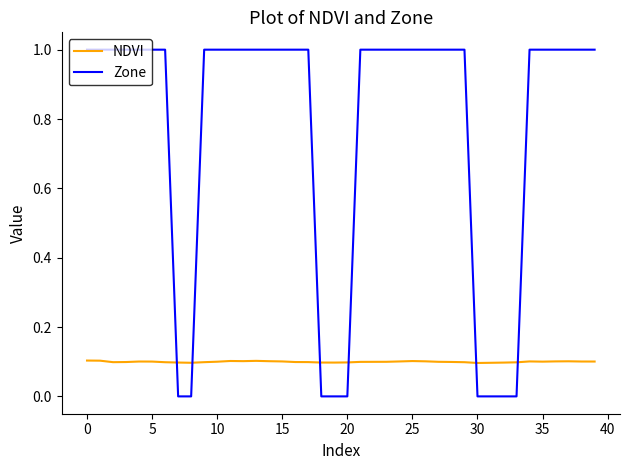

What is the sum of all NDVI values?

4.0